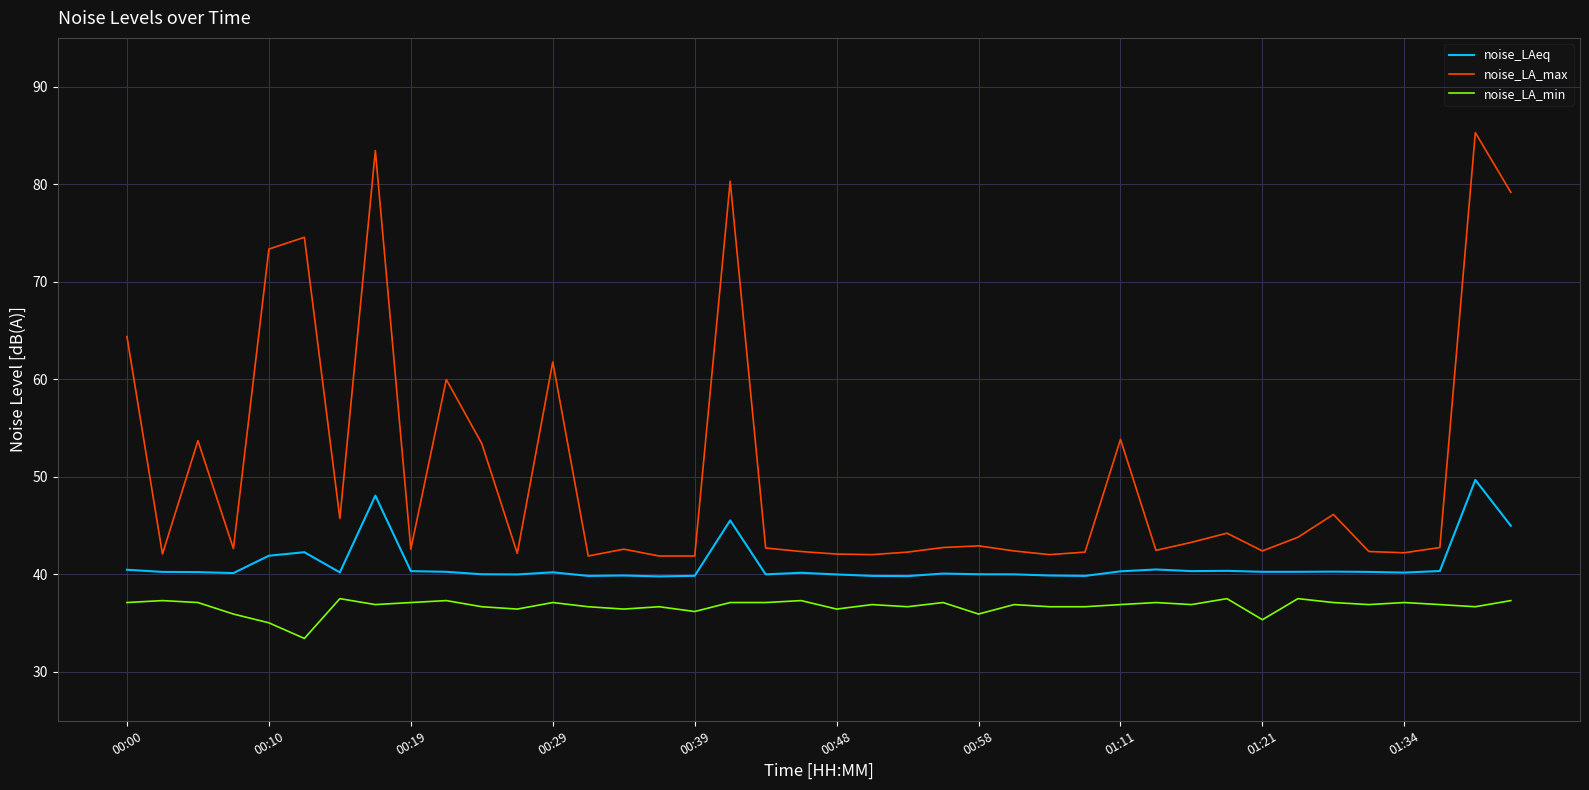

What is the difference between the maximum and minimum values in the noise_LAeq series?

9.9